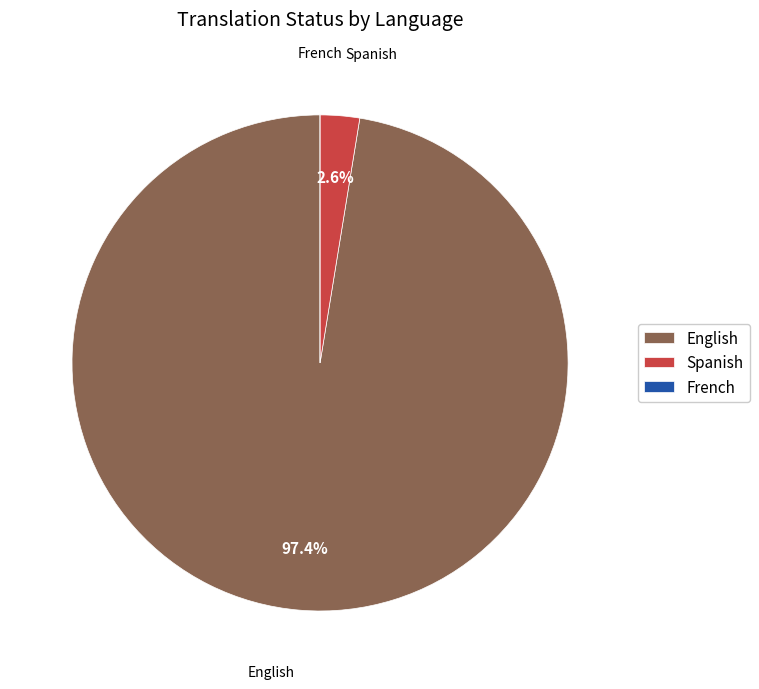

What portion of the pie excludes English?

2.6%